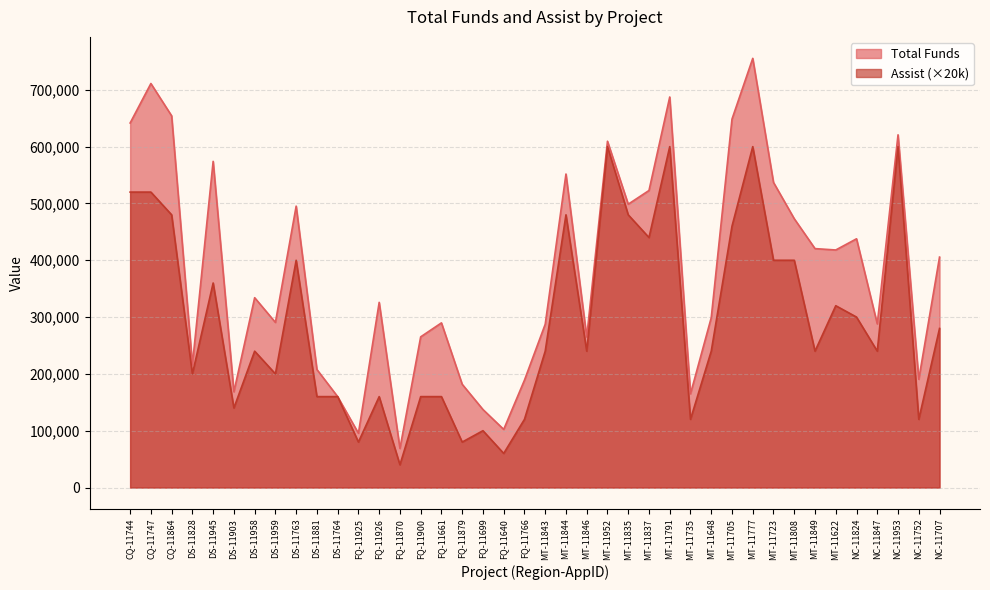

Which series changed the most between DS-11958 and MT-11808?

Assist (×20k)